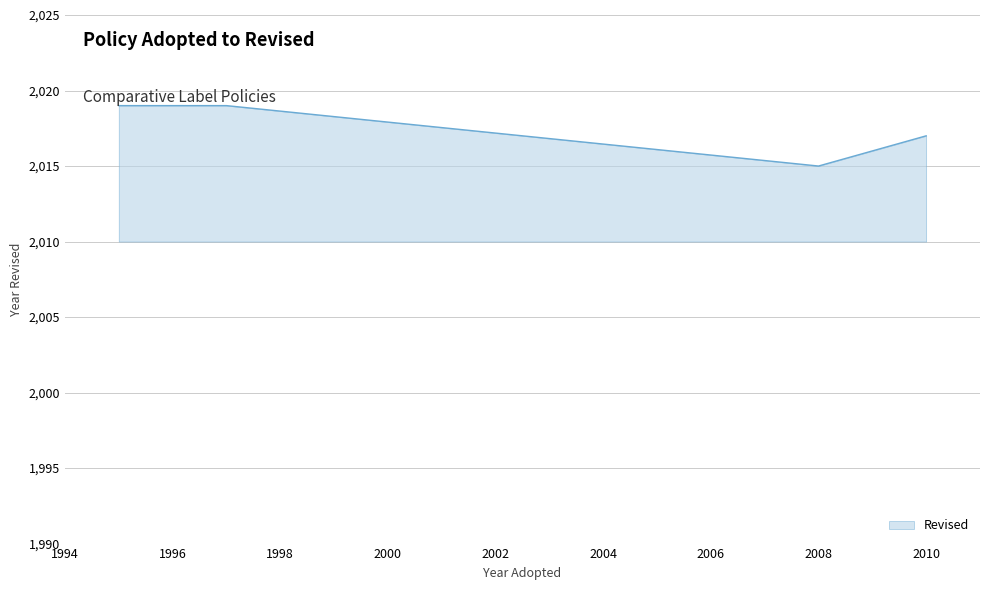

Which category has the lowest value across all series?

2008